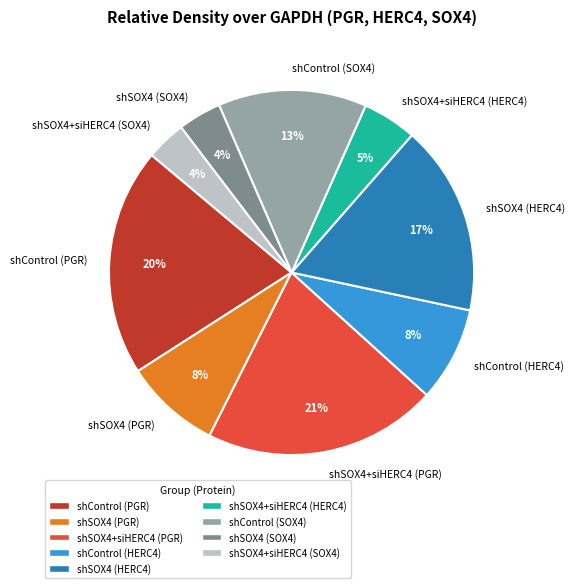

Is there any slice that represents more than half of the pie?

No